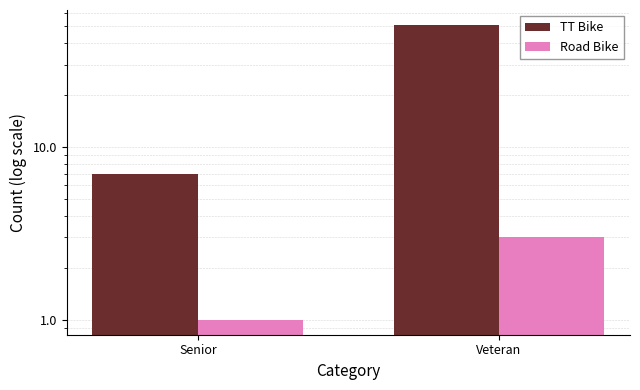

What is the sum of the TT Bike values at Senior and Veteran?

58